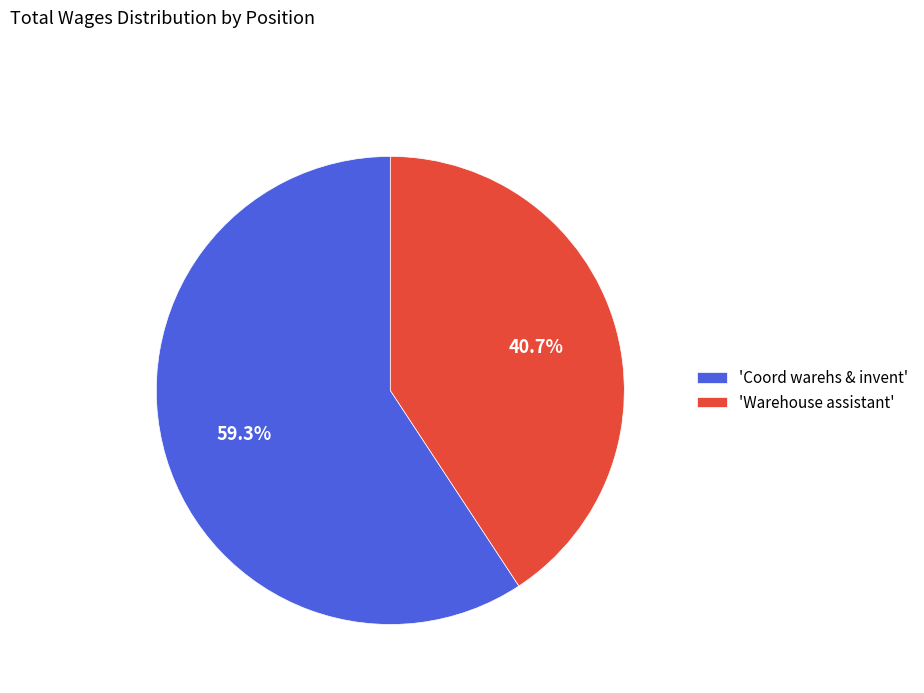

Which has a higher value, 'Coord warehs & invent' or 'Warehouse assistant'?

'Coord warehs & invent'